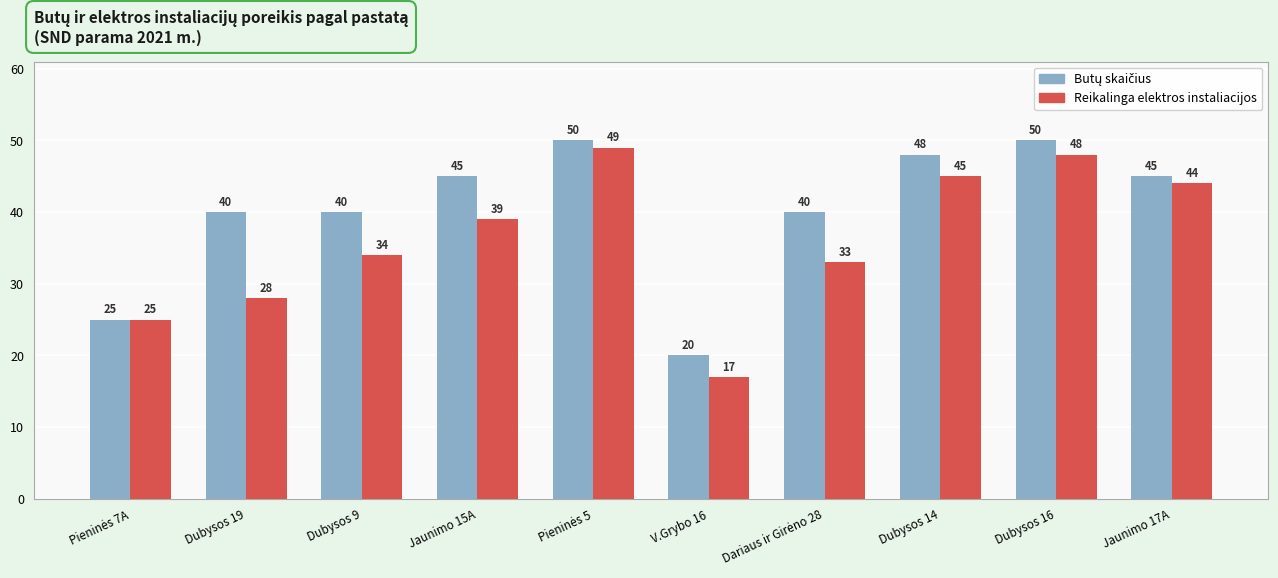

Which category has the lowest value across all series?

V.Grybo 16